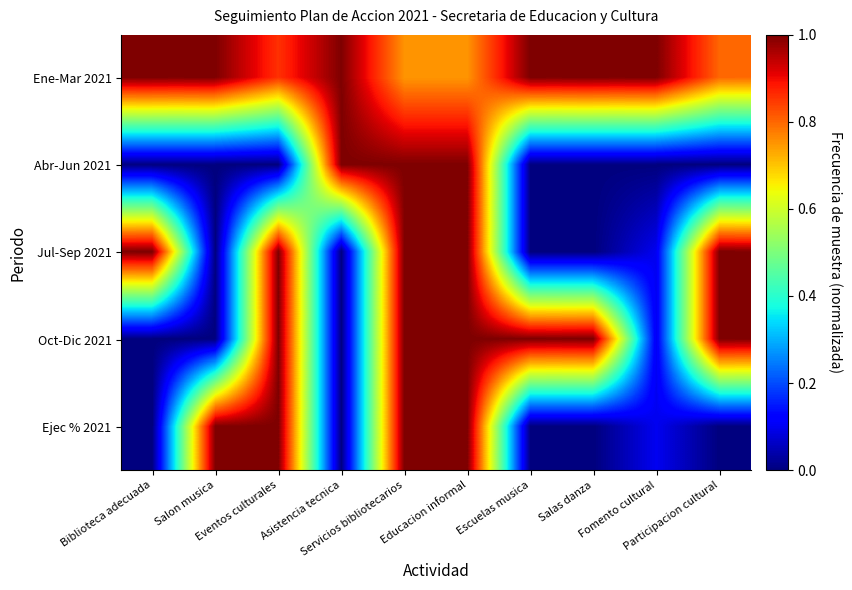

How many categories are shown in the chart?

10